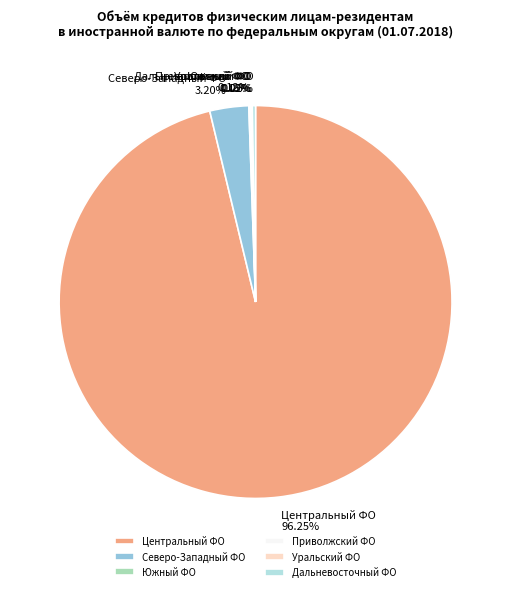

Which slice represents more than half of the pie?

Центральный ФО